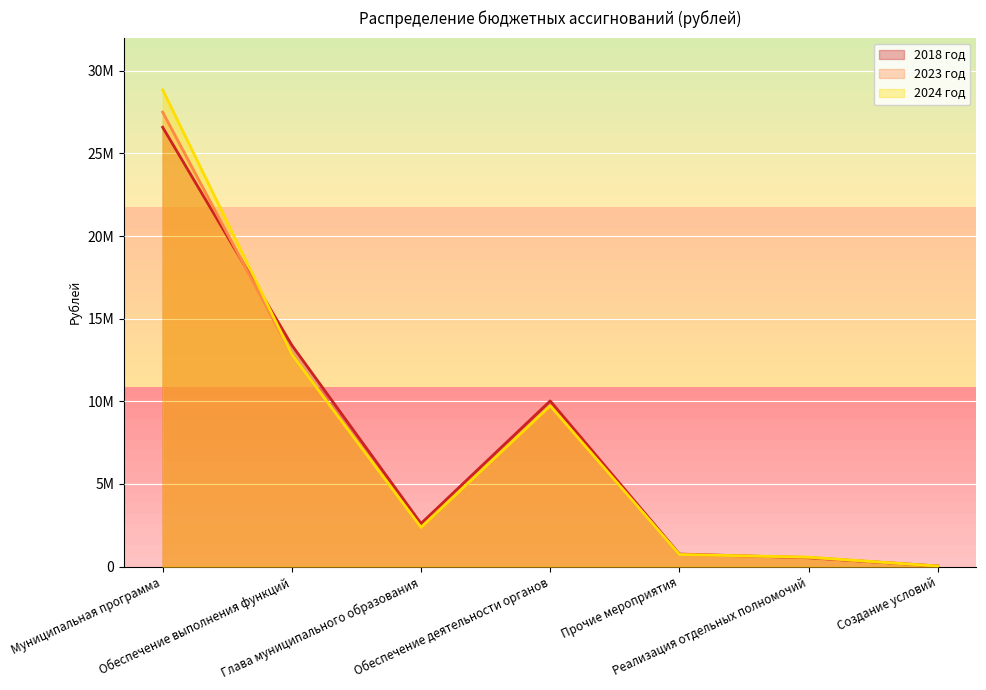

What is the sum of the 2024 год values at Создание условий and Обеспечение деятельности органов?

9762200